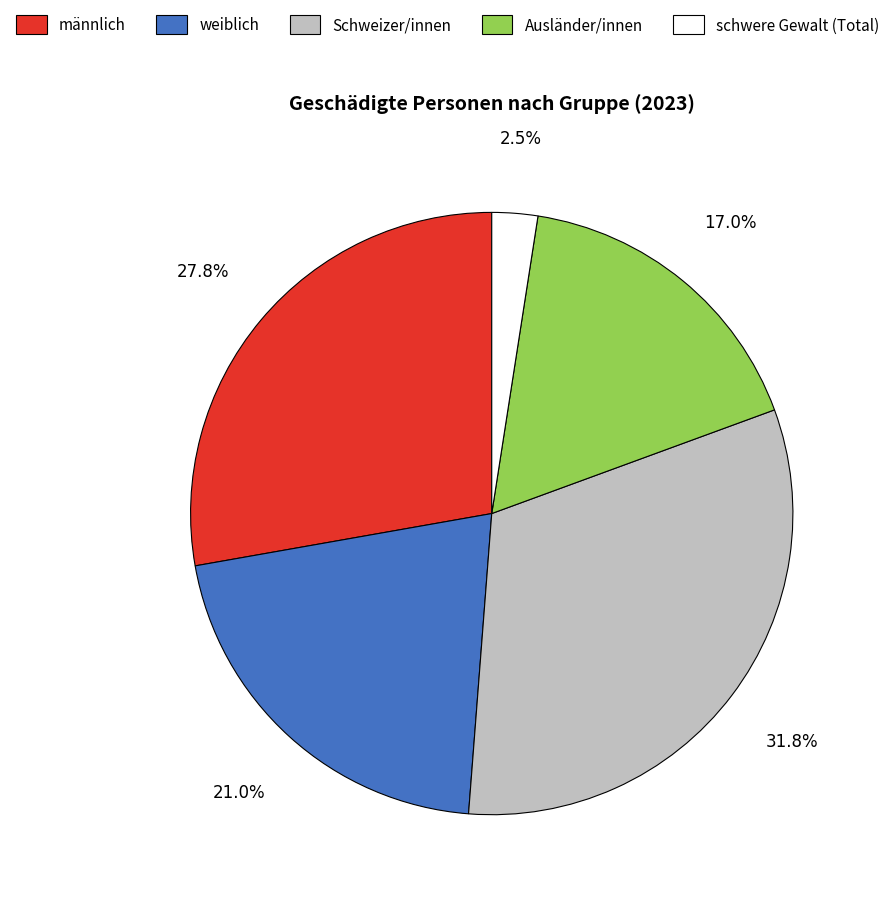

Is there a majority slice in this chart?

No